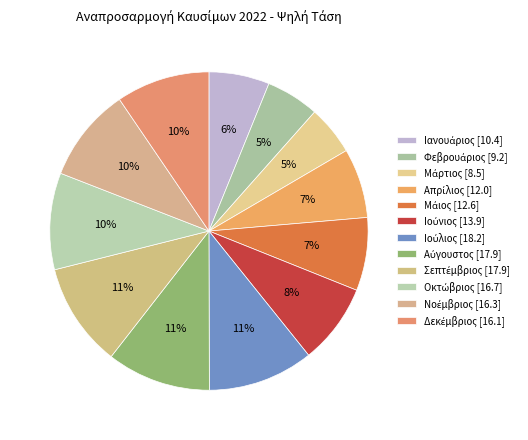

What percentage do Αύγουστος and Δεκέμβριος together represent?

20.1%